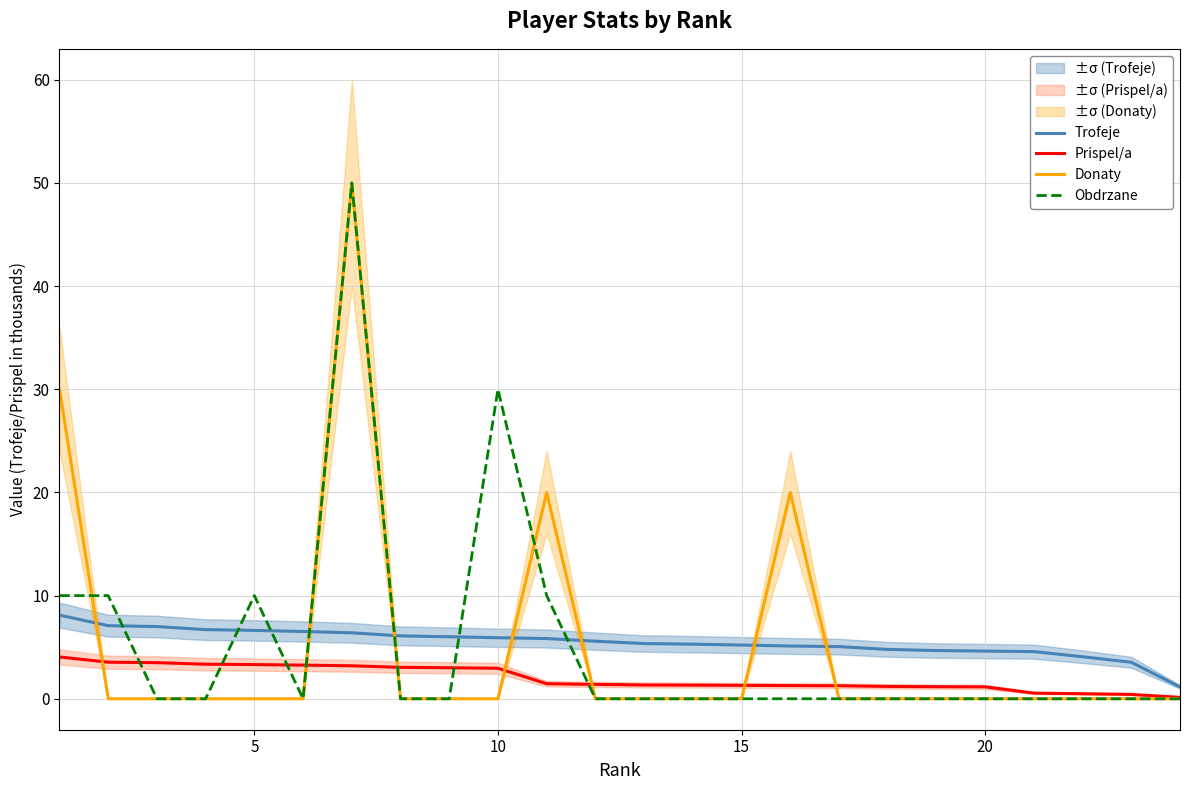

True or false: Obdrzane and Prispel/a cross at least once.

True